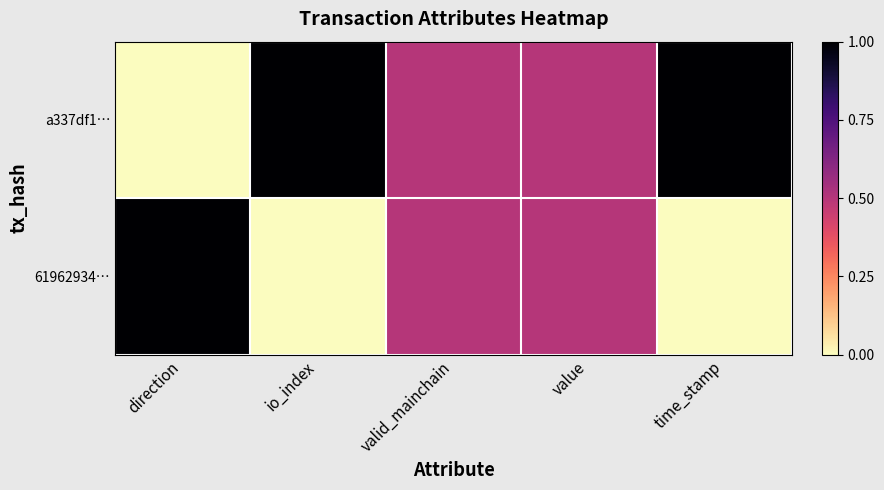

How many series are shown in this chart?

2